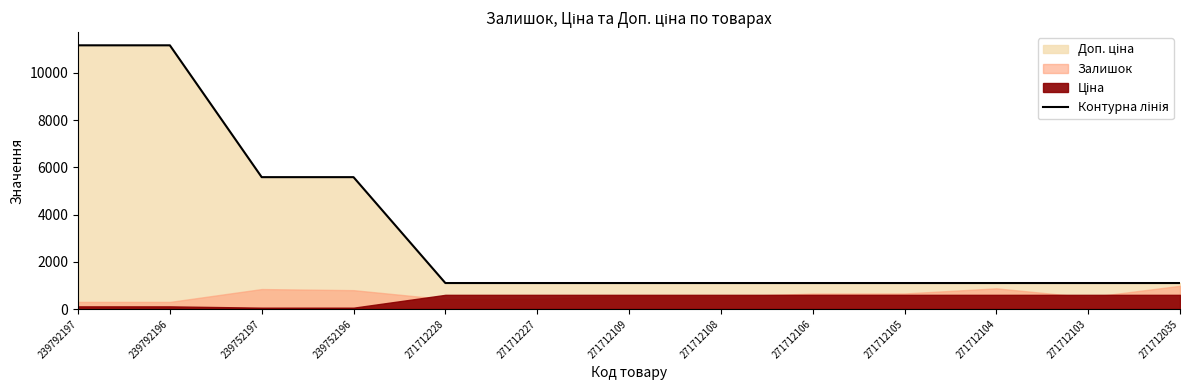

Reading right to left, transcribe all the data shown in this chart.

271712035=1100.0	271712103=1100.0	271712104=1100.0	271712105=1100.0	271712106=1100.0	271712108=1100.0	271712109=1100.0	271712227=1100.0	271712228=1100.0	239752196=5585.0	239752197=5585.0	239792196=11169.0	239792197=11169.0